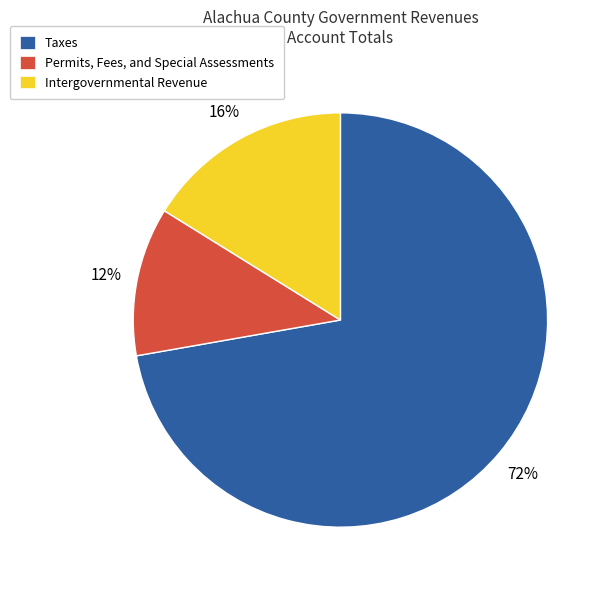

Which category accounts for the majority?

Taxes